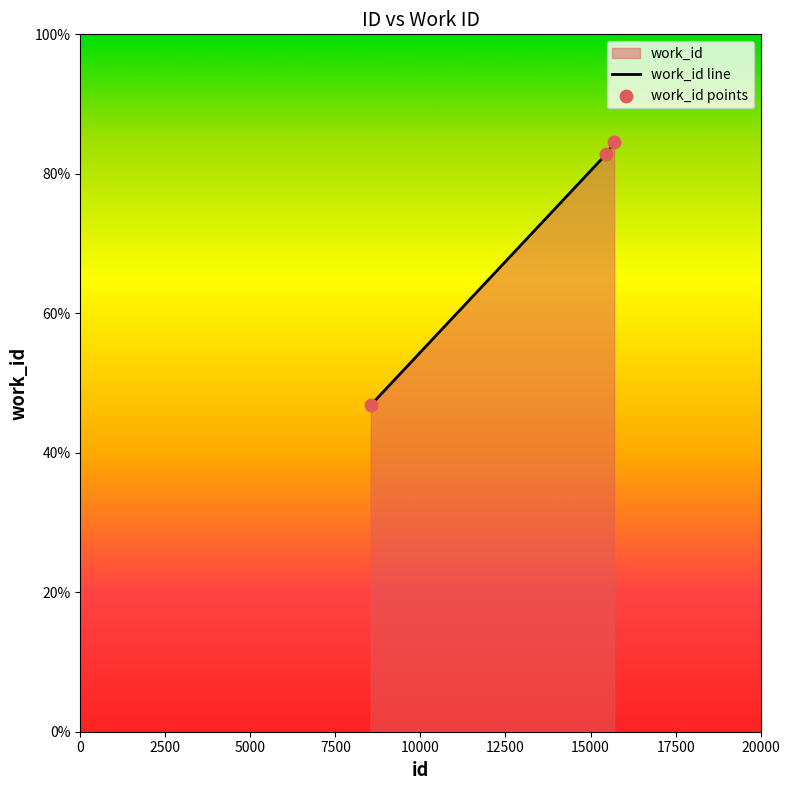

What is the change in value from 8539 to 15694?

+37.7